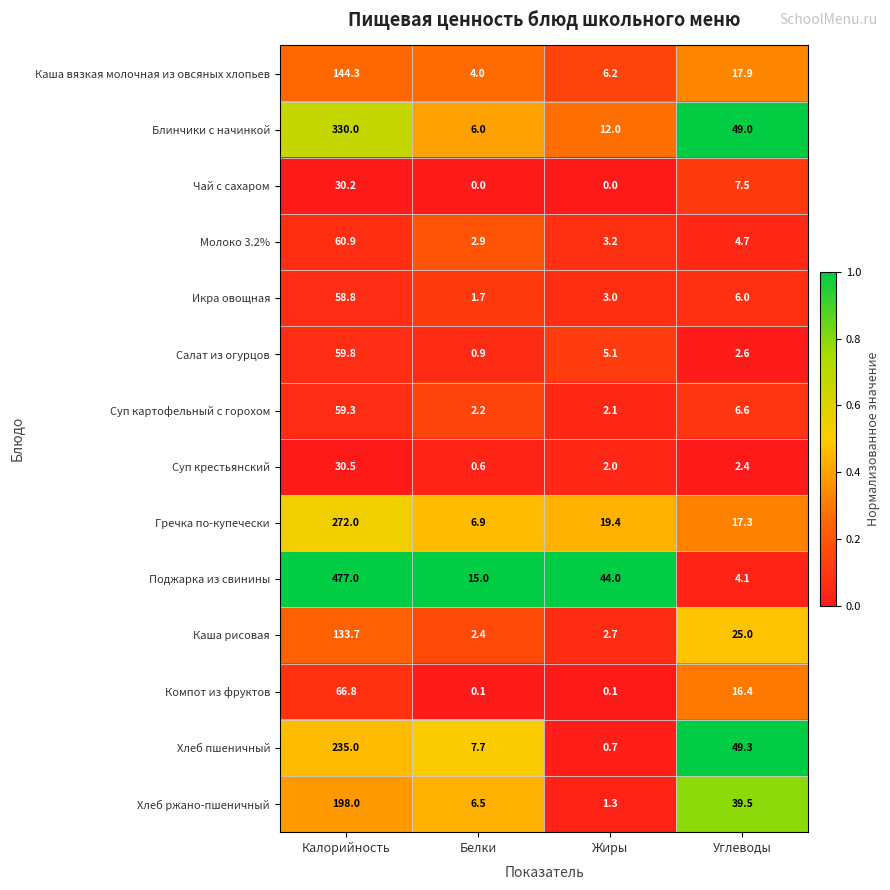

True or false: Компот из фруктов has a value of 16.4 at Углеводы.

True